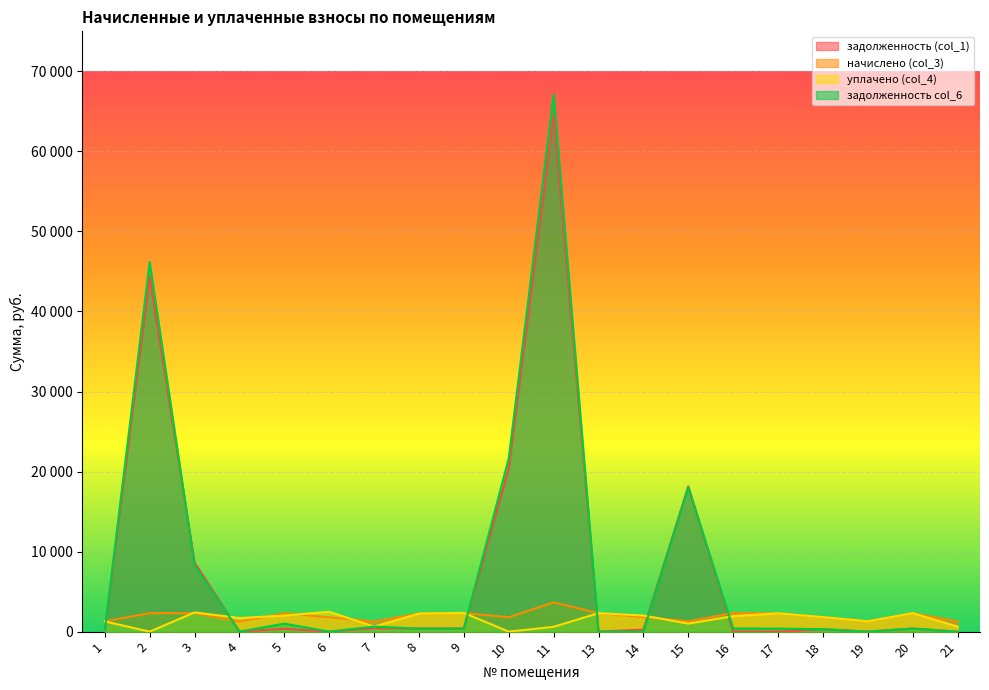

How many values in задолженность (col_1) are above zero?

13